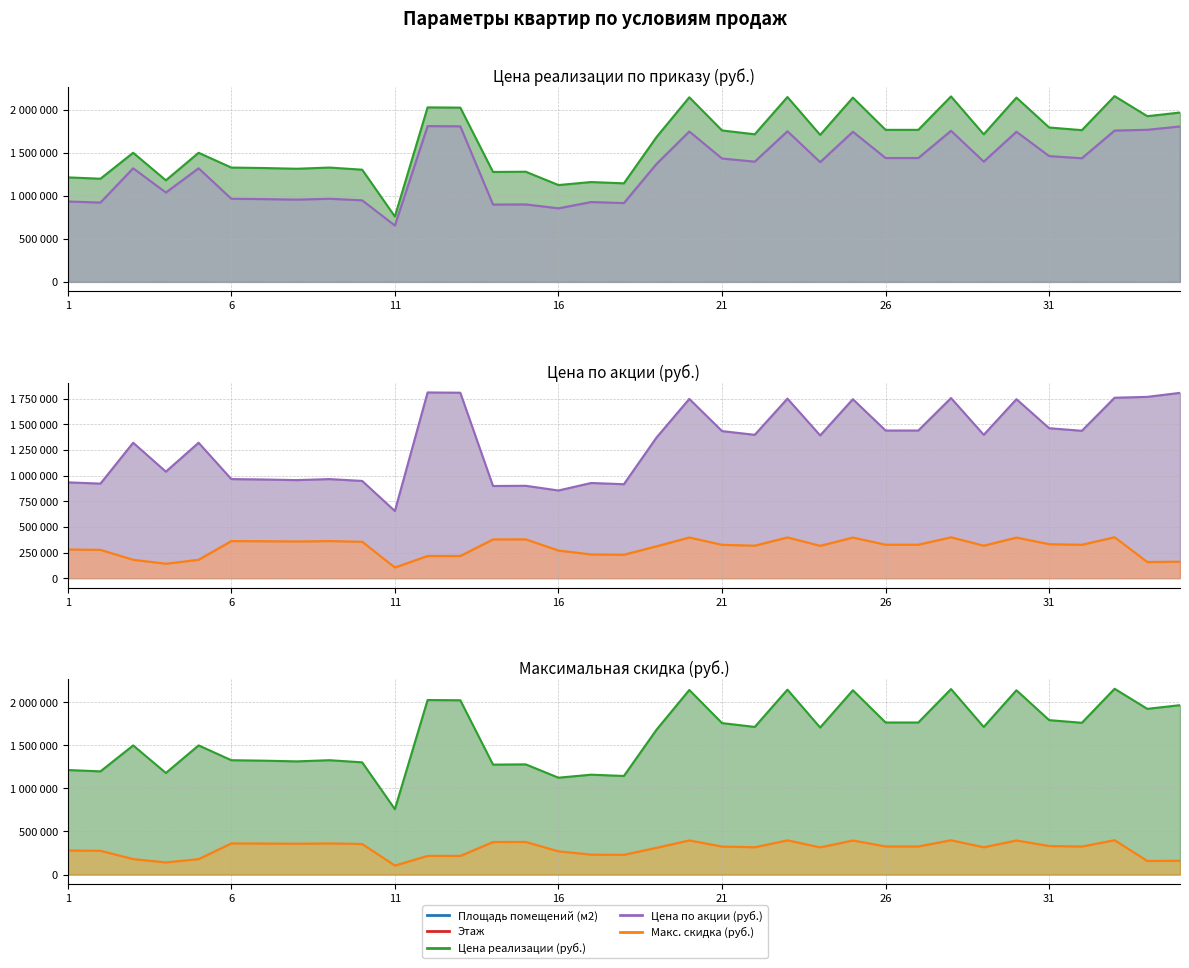

Is it true that Цена по акции (руб.) equals 1341507 at 6?

False